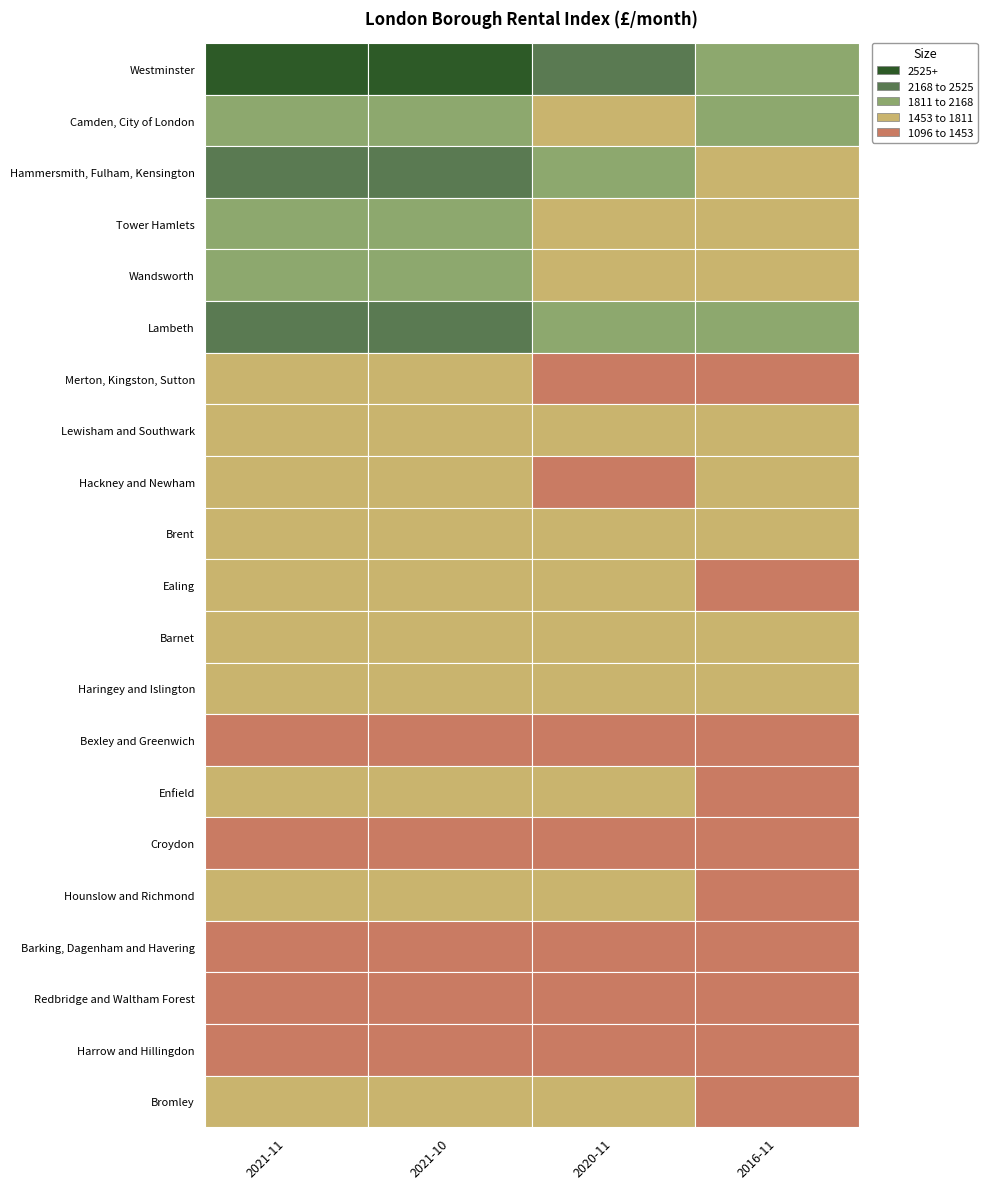

Which series has the widest spread of values?

Westminster